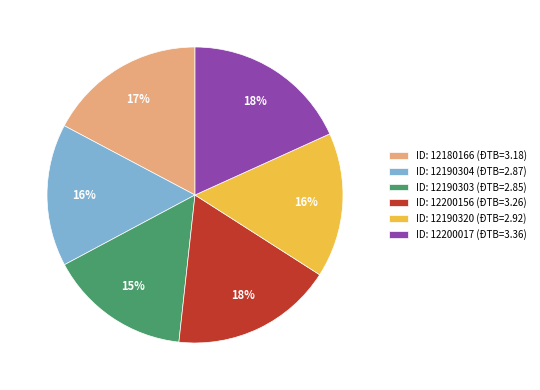

How many slices are in this pie chart?

6